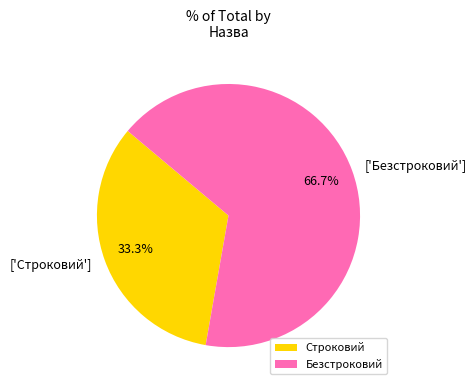

To the nearest percent, what percentage of the pie is Безстроковий?

67%